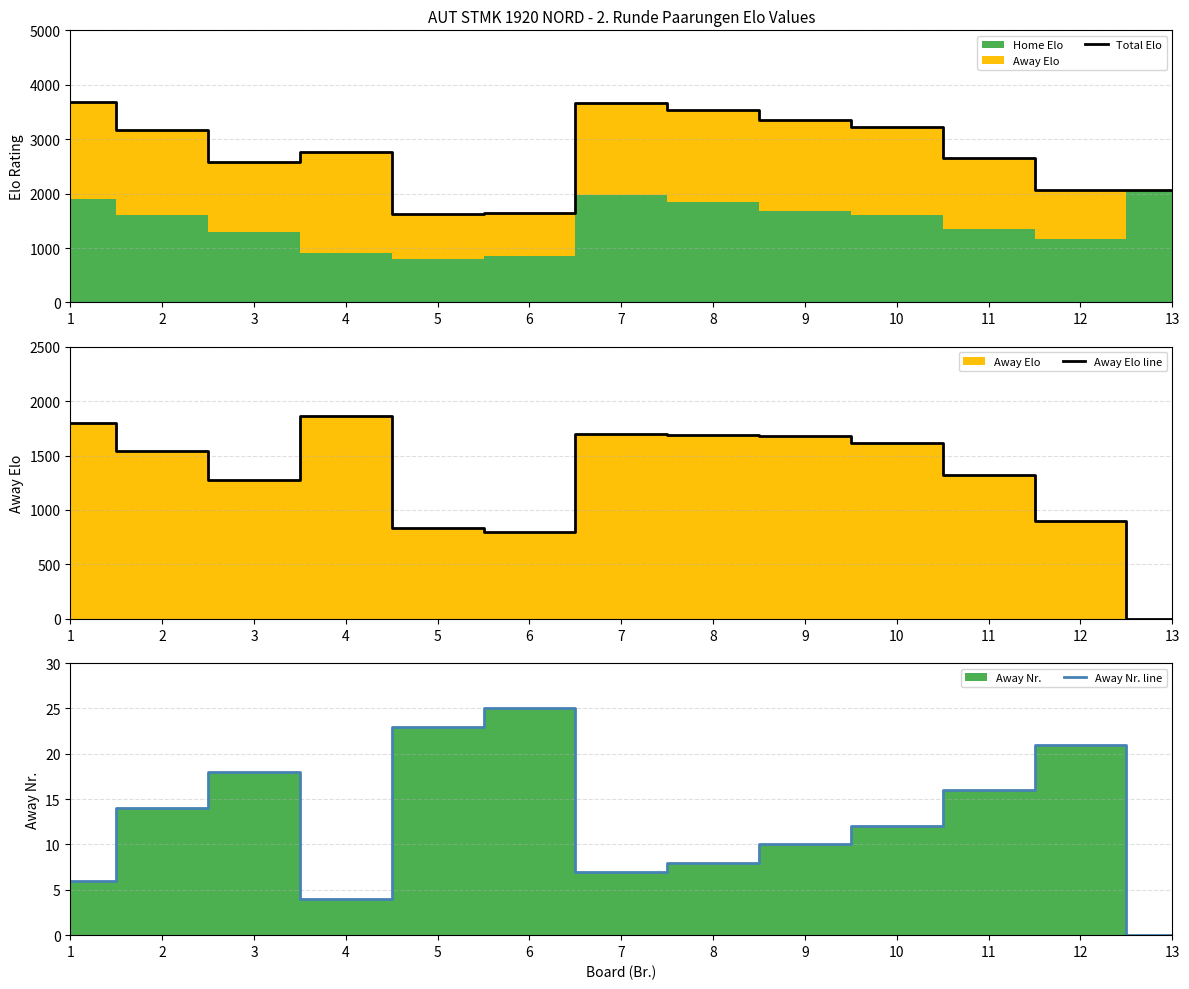

Which series has the largest total across all categories?

Total Elo